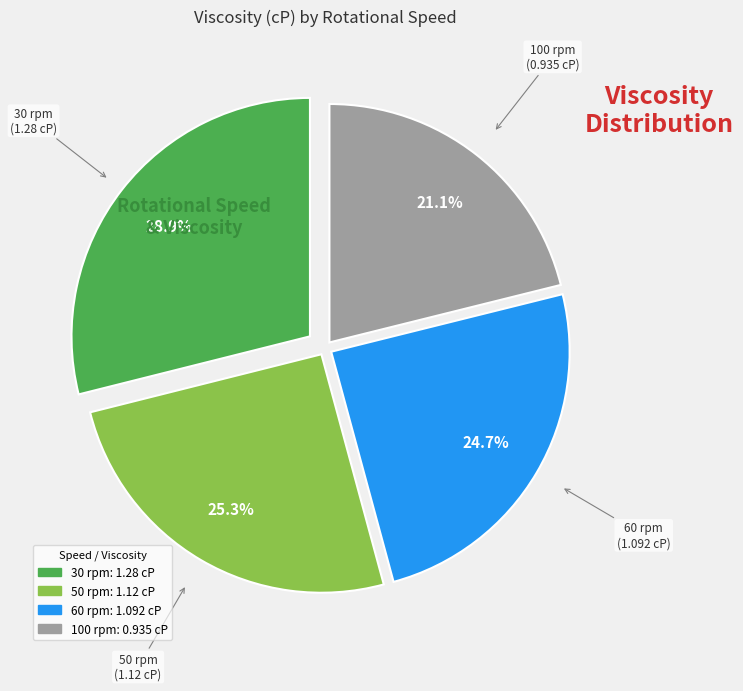

What is the ratio of the value at 60 rpm to the value at 50 rpm?

1.0